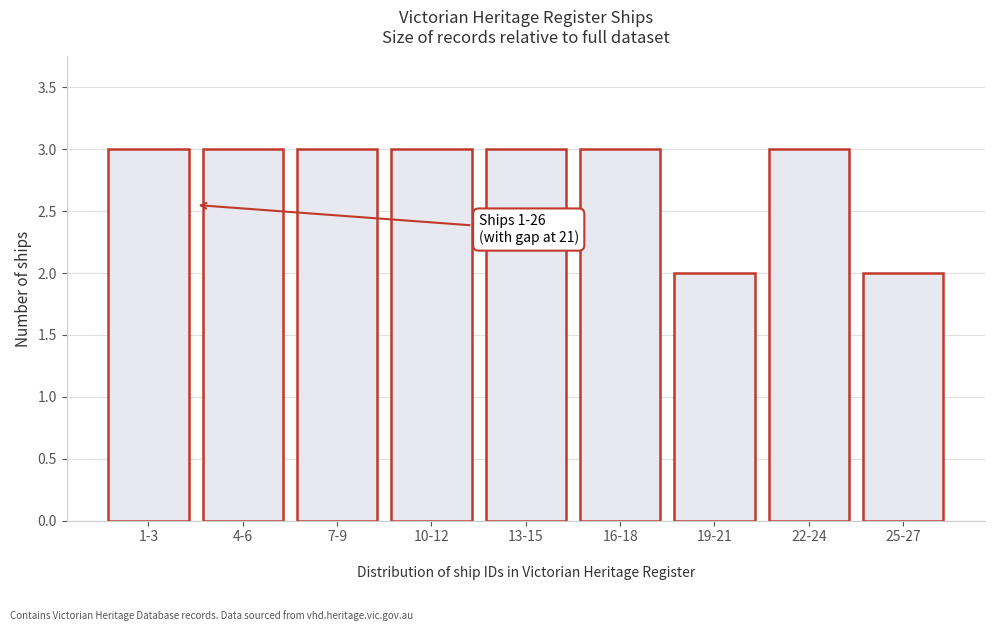

Reading left to right, transcribe all the data shown in this chart.

3	3	3	3	3	3	2	3	2